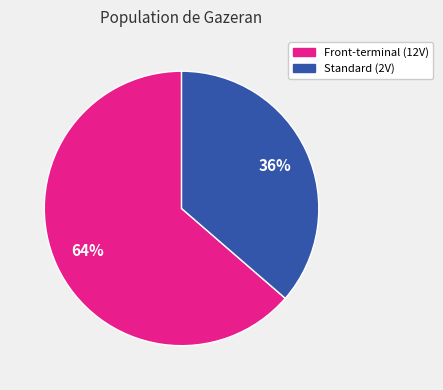

To the nearest percent, what is the average slice percentage?

50%